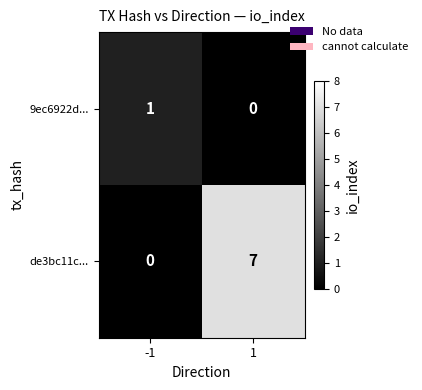

Is it true that de3bc11c... equals 0 at -1?

True